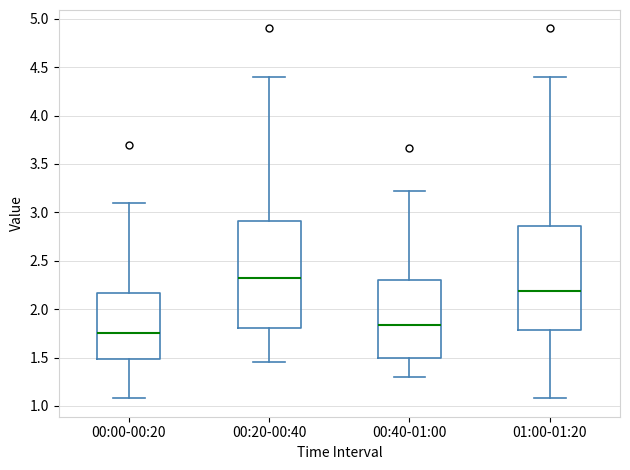

Which box has the highest median line?

00:20-00:40